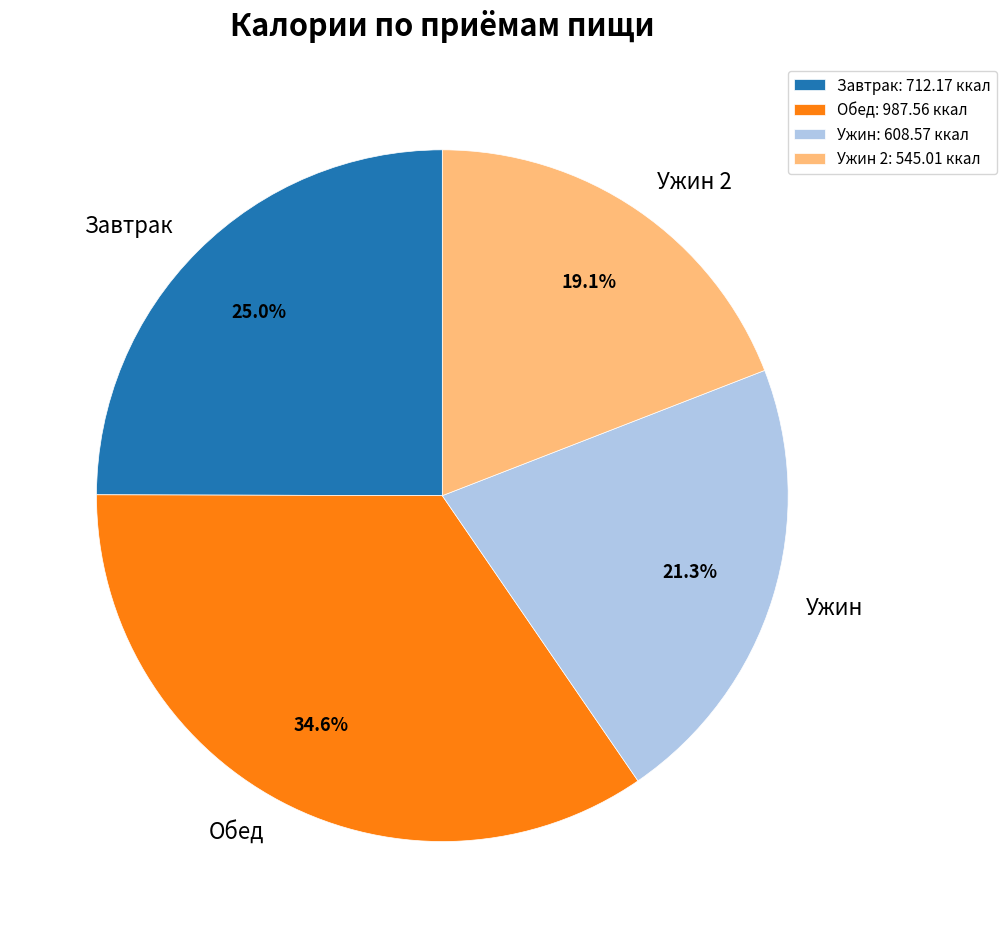

What is the ratio of the value at Ужин to the value at Ужин 2?

1.1